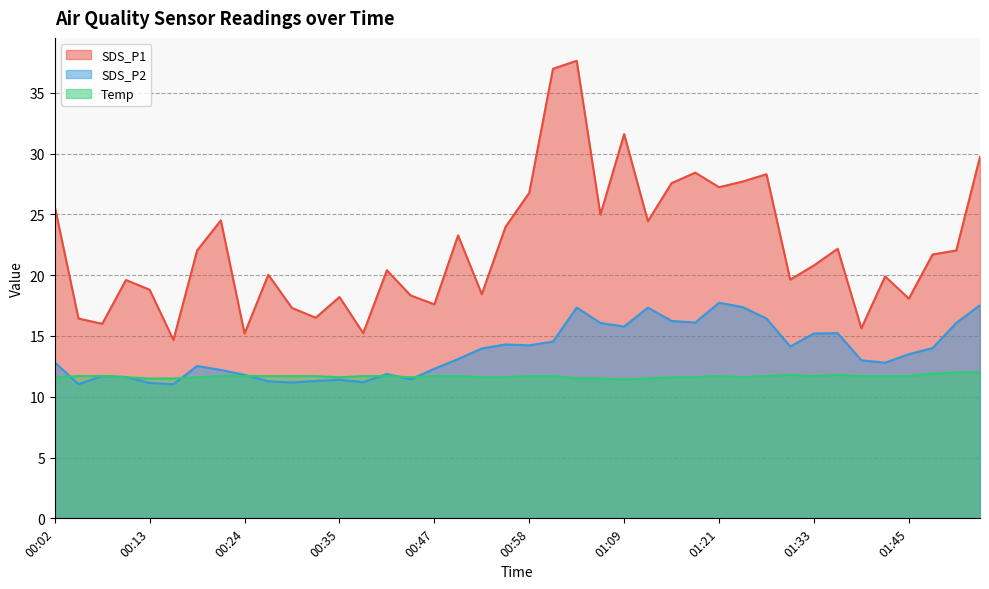

At which category is the sum across all series the highest?

01:03